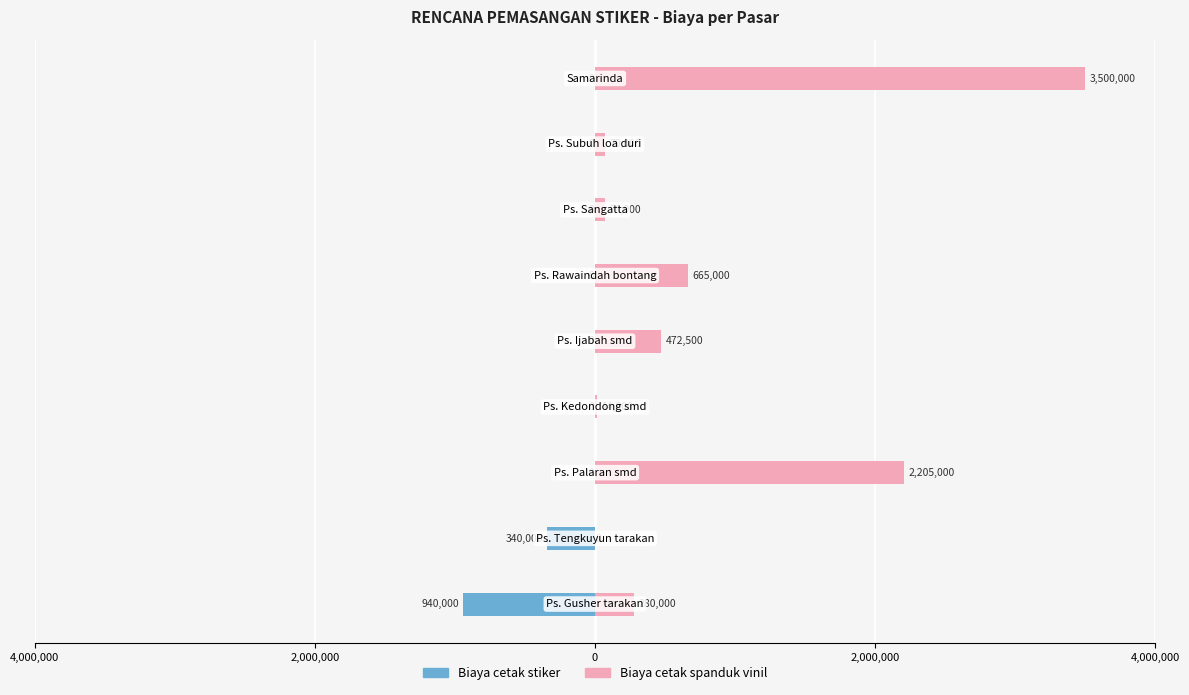

What is the total value across all series at 5?

665000